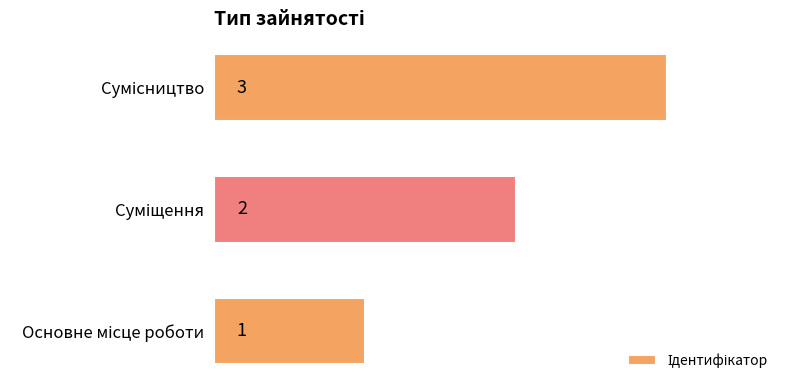

Count the values in the range 1 to 3.

3